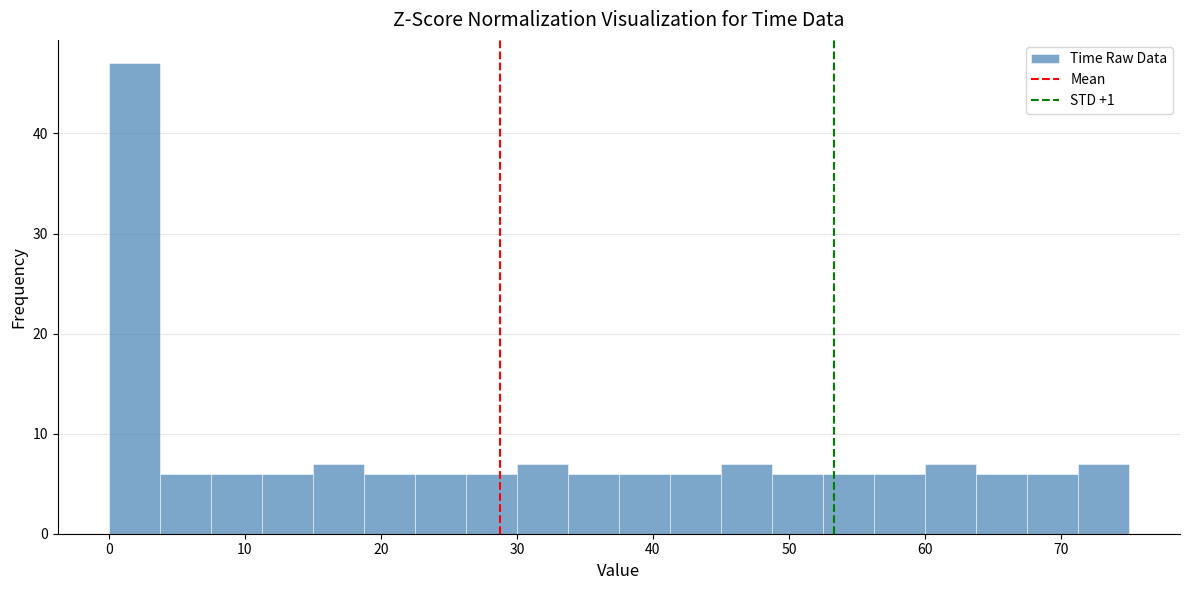

Around what value on the x-axis is the tallest bar? Give the approximate position of its centre, as read against the axis.

2